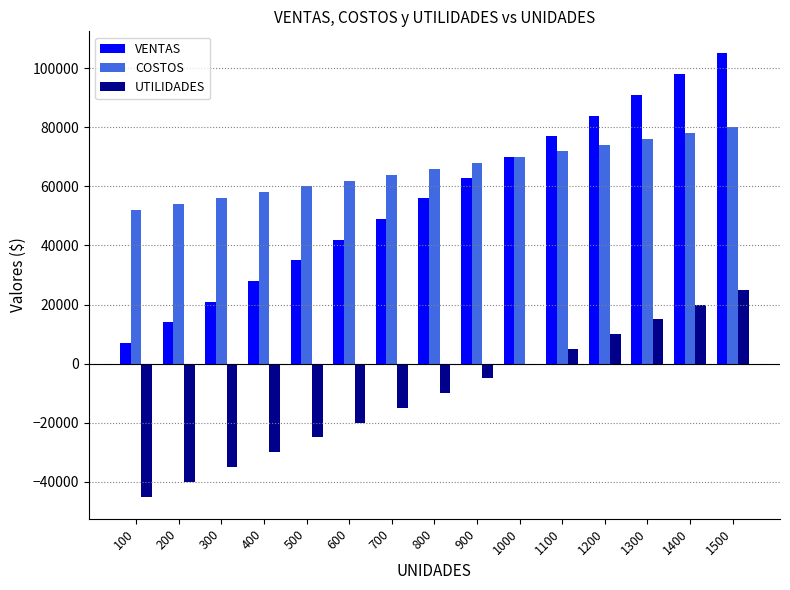

What is the maximum value for VENTAS?

105000